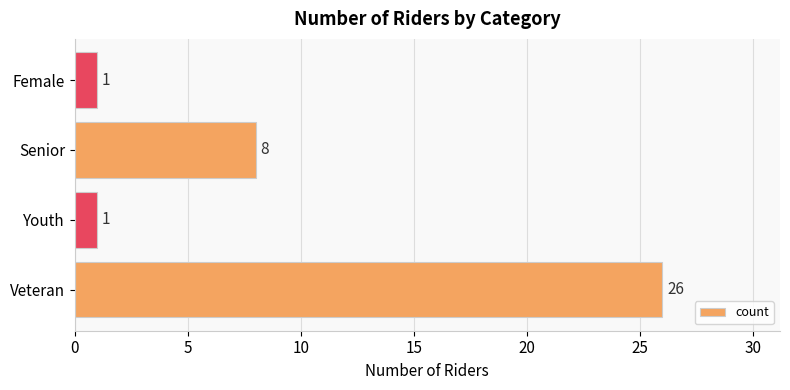

What is the average value?

9